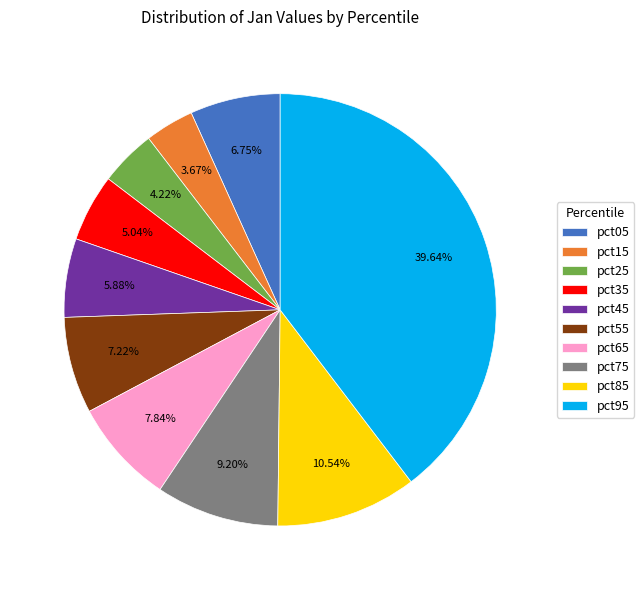

Is pct05 the majority of the pie?

No